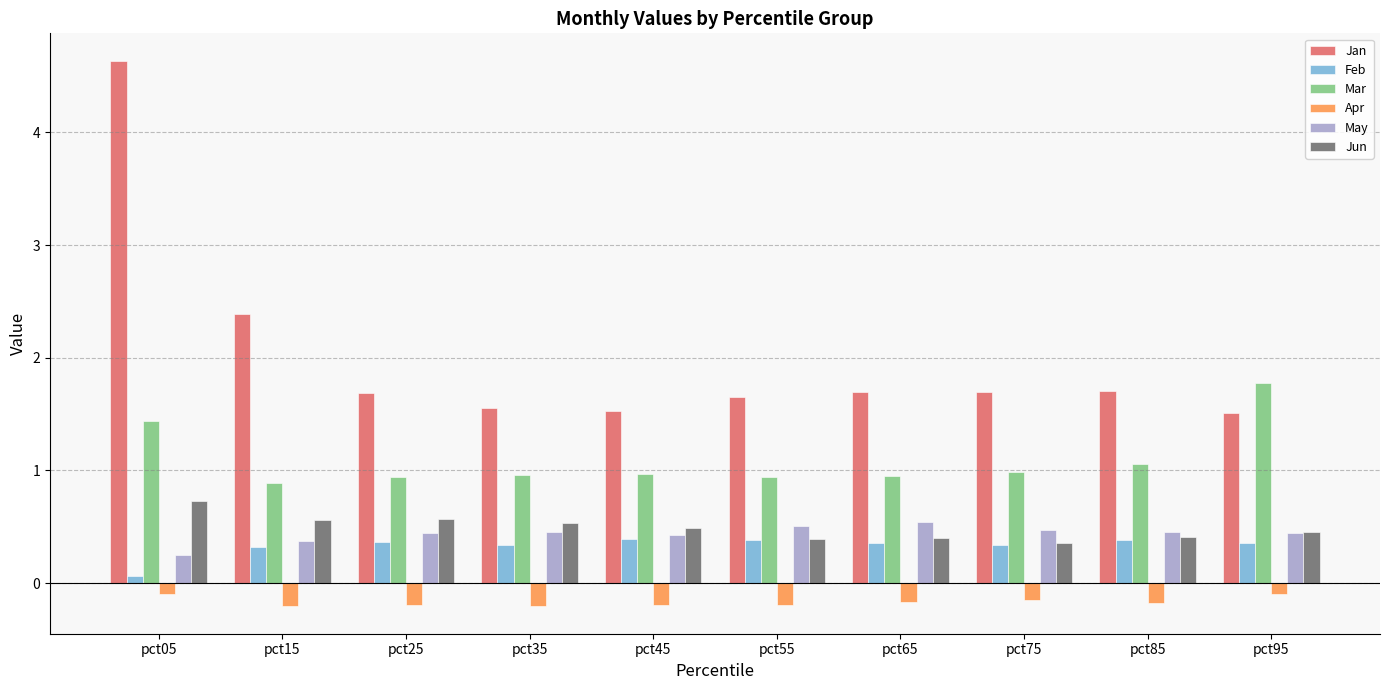

What is the sum of all Mar values?

10.9